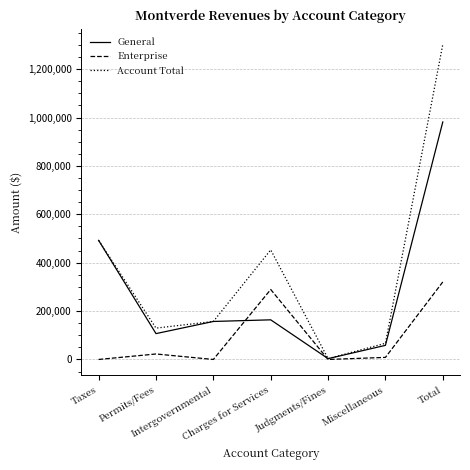

Reading right to left, list all the values displayed in this chart.

General: 981697	58308	3414	163795	157091	106875	492214
Enterprise: 320355	8525	0	289170	0	22660	0
Account Total: 1302052	66833	3414	452965	157091	129535	492214